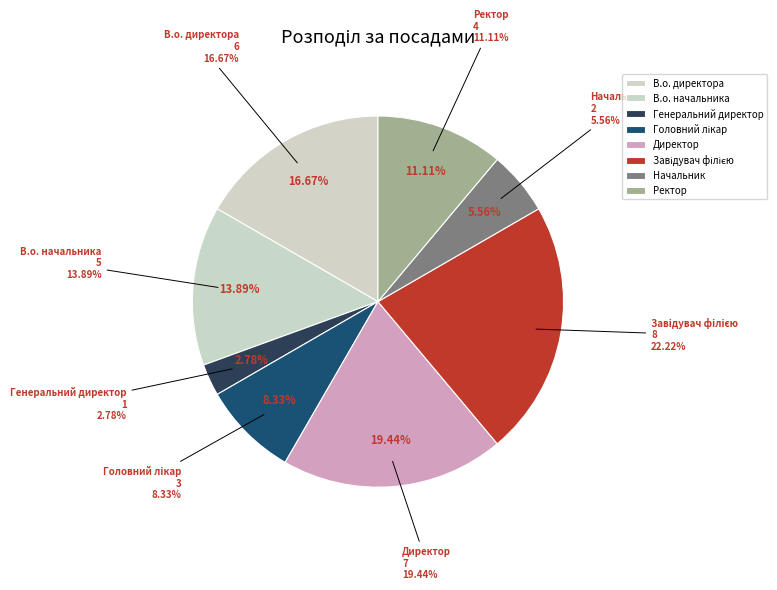

How many segments does this pie chart have?

8